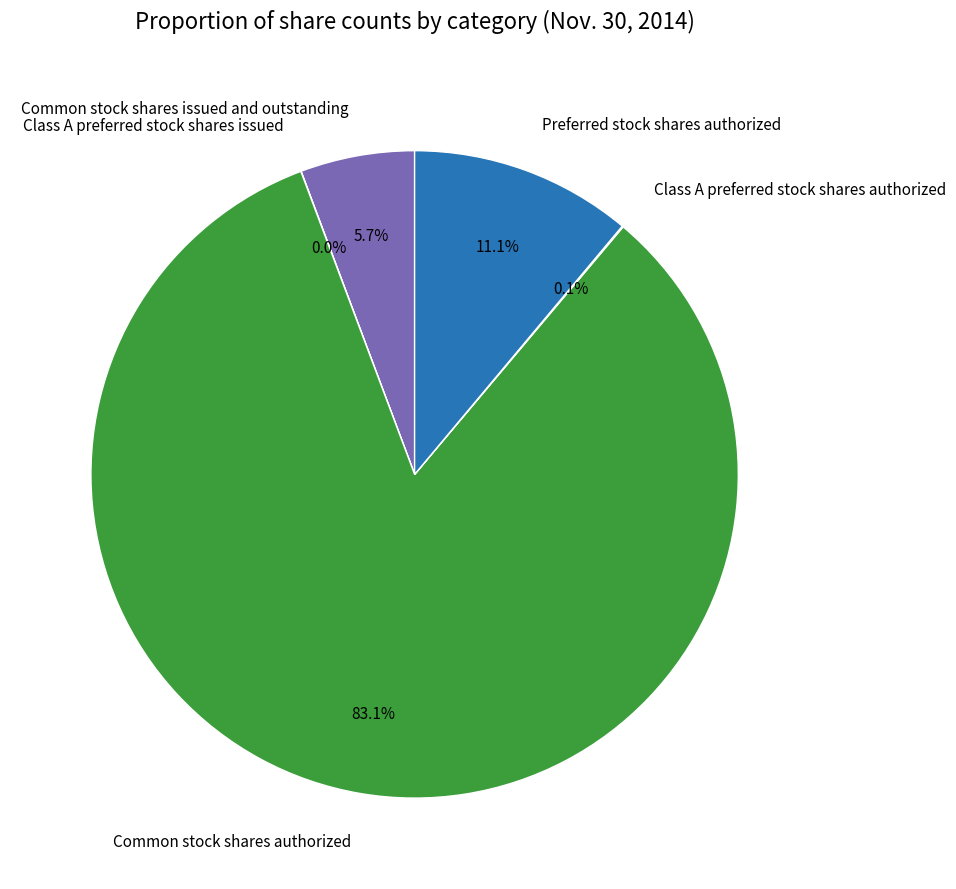

What is the majority slice?

Common stock shares authorized